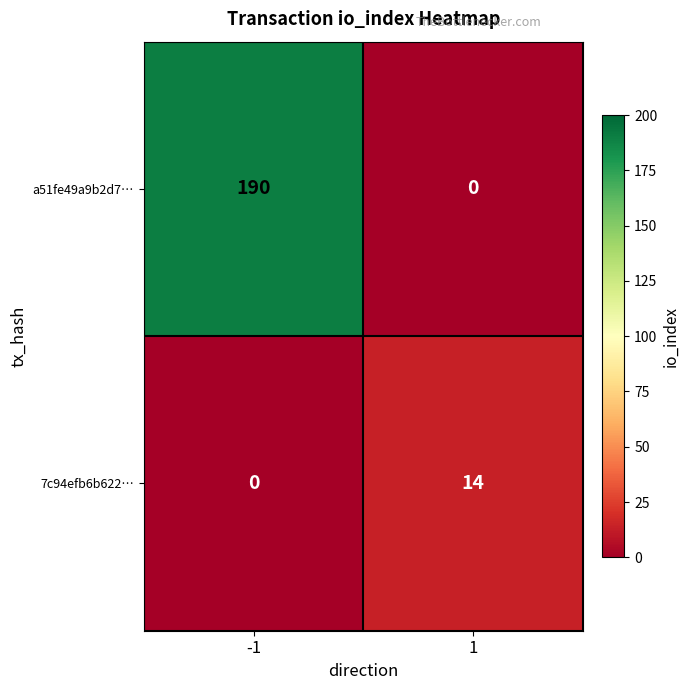

How many distinct data groups are displayed?

2